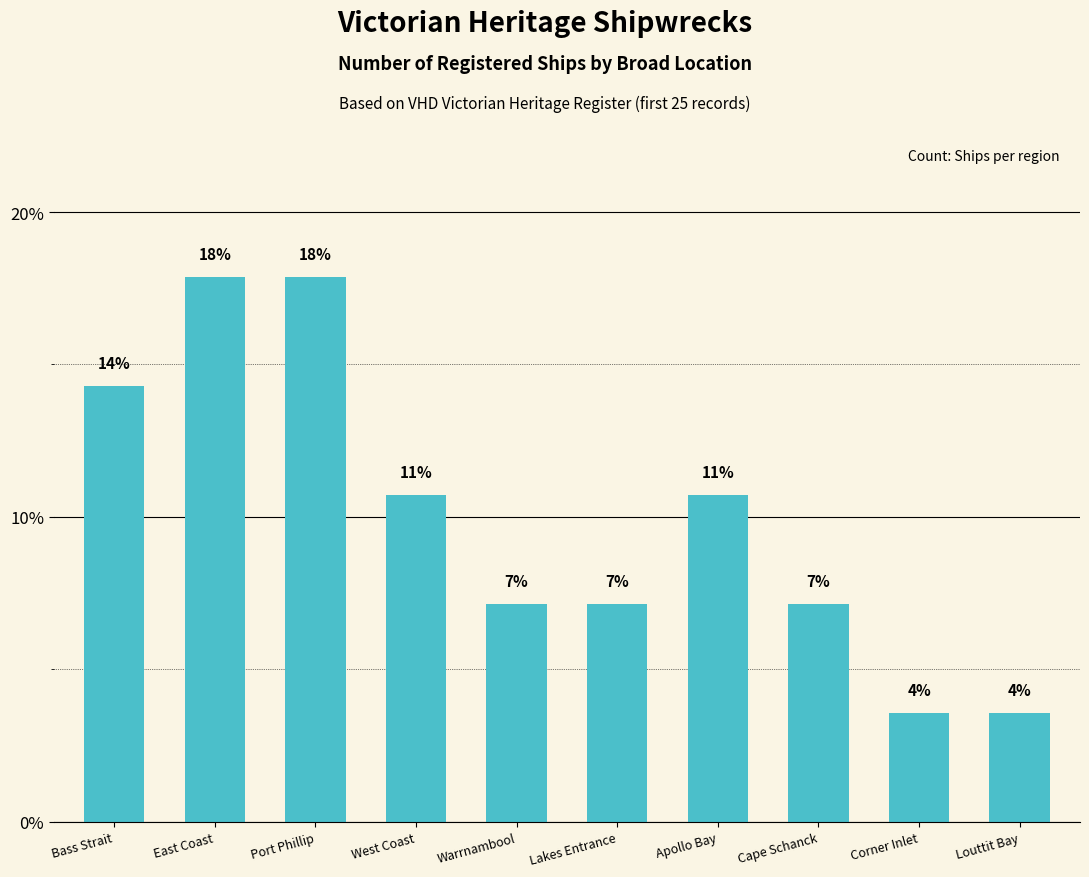

How many bars are there in total?

10